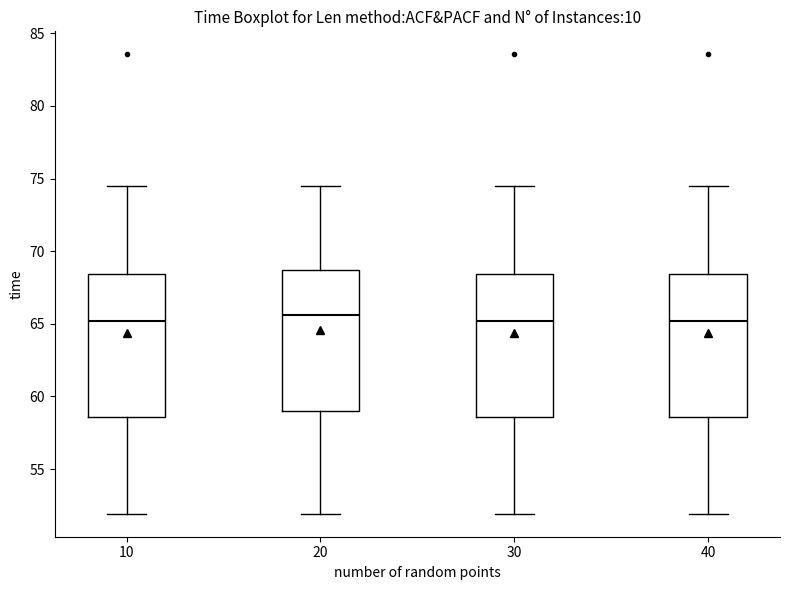

Where does the lower whisker of the box at x = 30 end on the y-axis? The values are not printed on the chart, so give them approximately, as read against the axis.

52.0